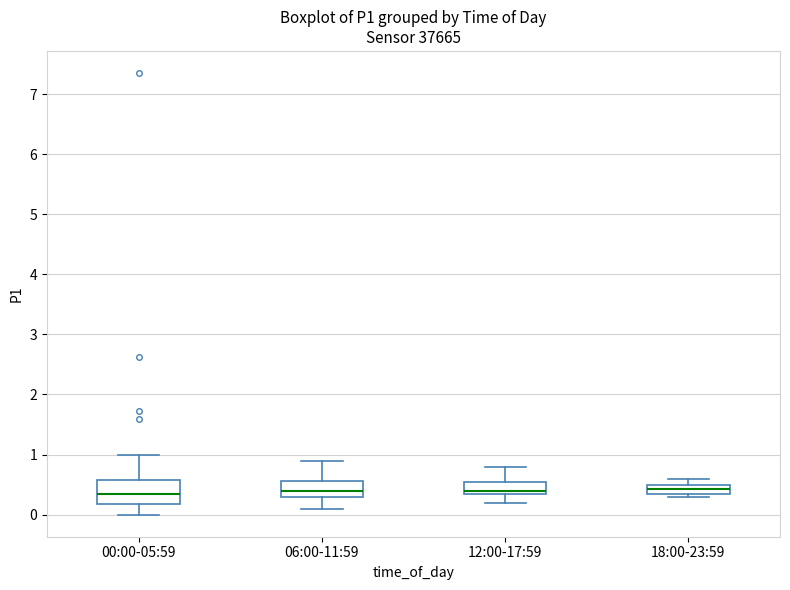

Comparing the boxes themselves (not the whiskers), which one is the tallest?

00:00-05:59